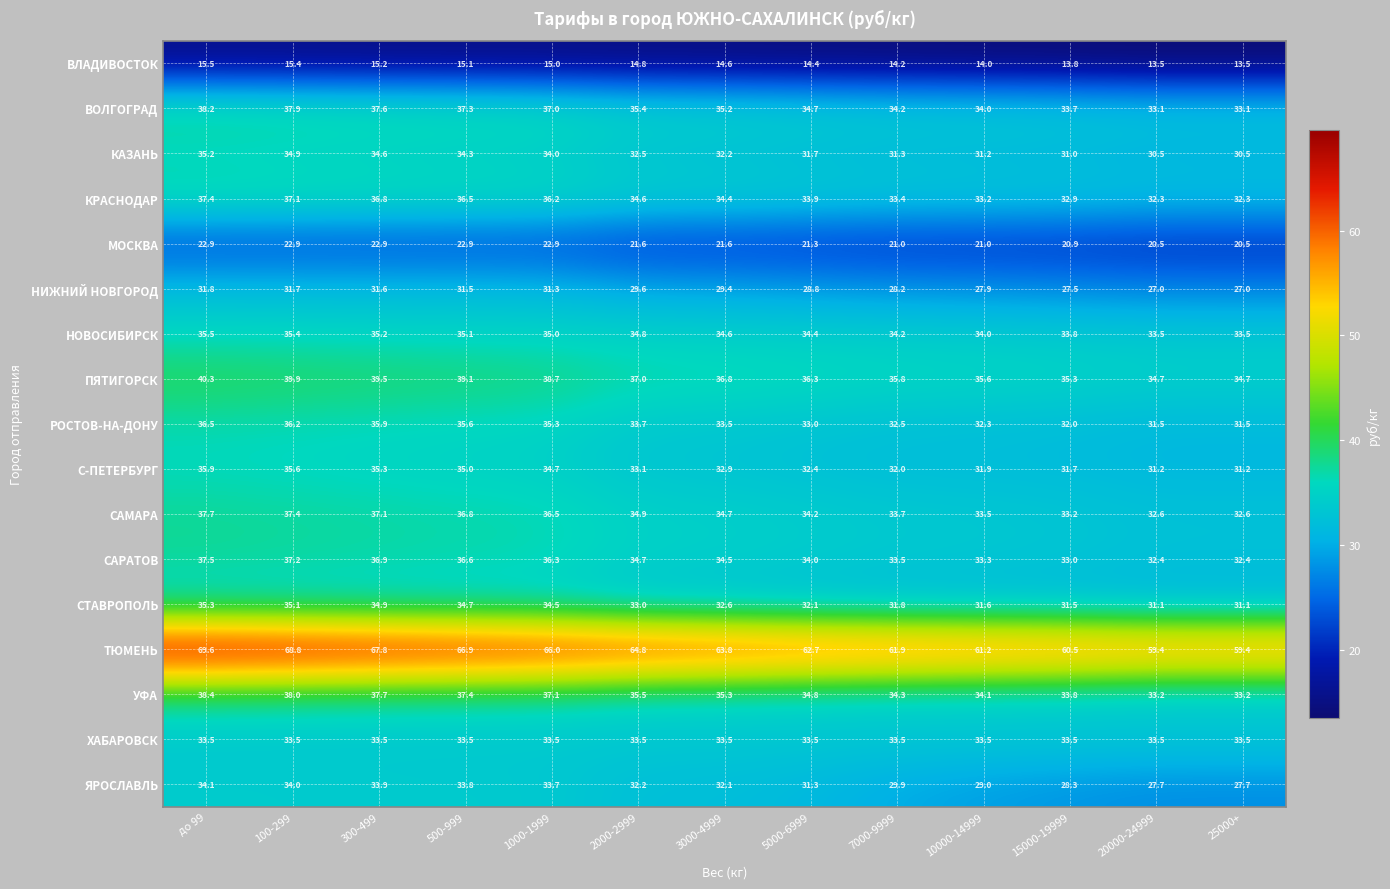

True or false: С-ПЕТЕРБУРГ has a value of 18.4 at до 99.

False